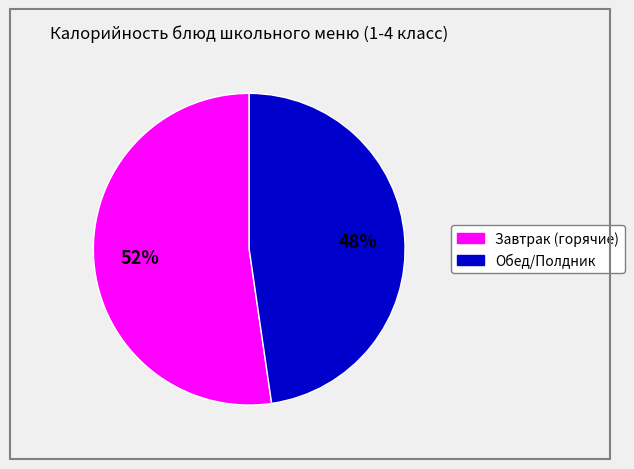

To the nearest percent, what is the average slice percentage?

50%